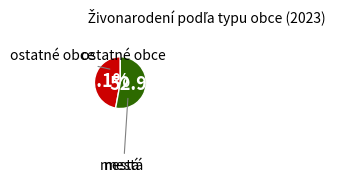

Combined, do ostatné obce and mestá account for over 50%?

Yes